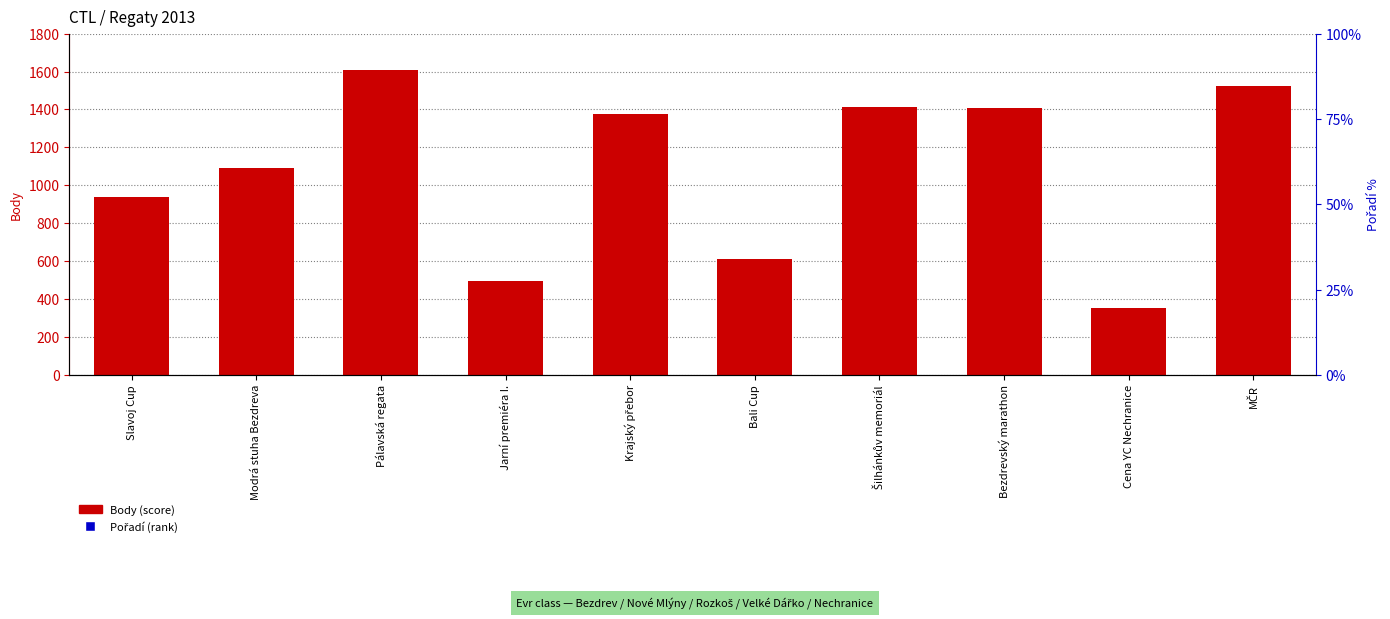

Which series has the widest spread of Y values?

Body (score)